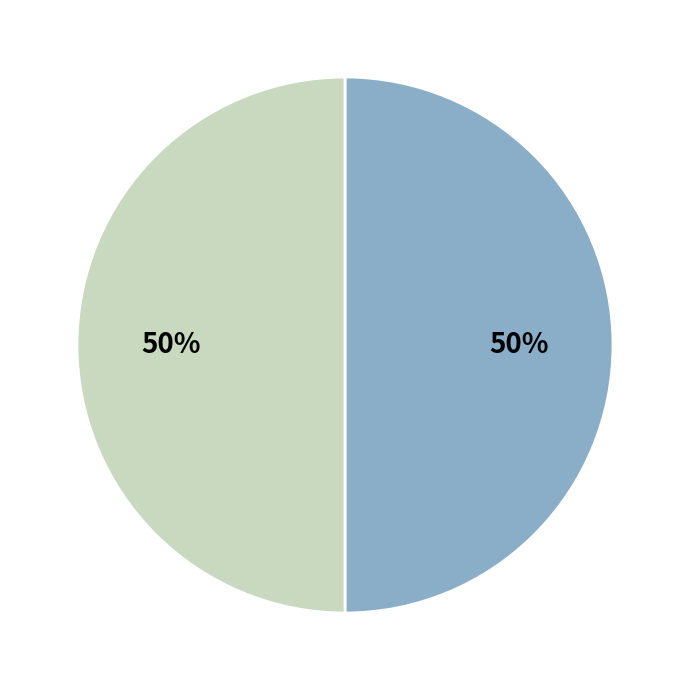

To the nearest percent, what is the average slice percentage?

50%